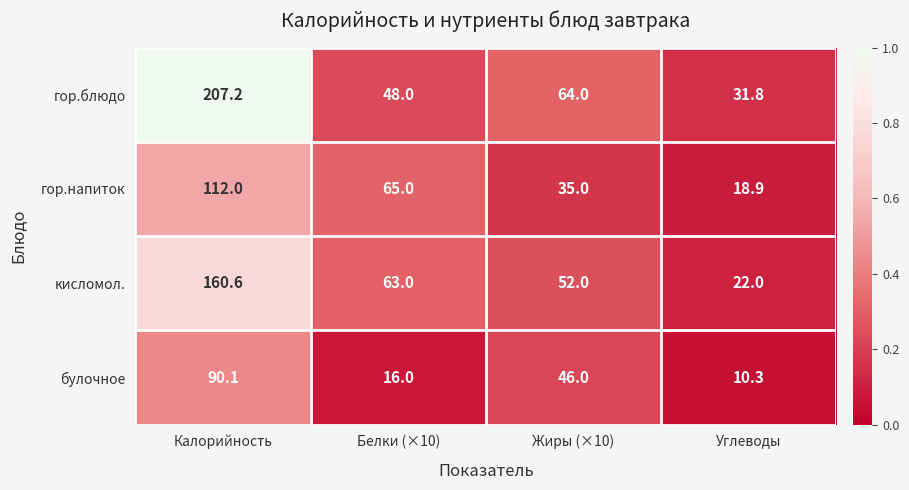

At which category is the sum across all series the highest?

Калорийность